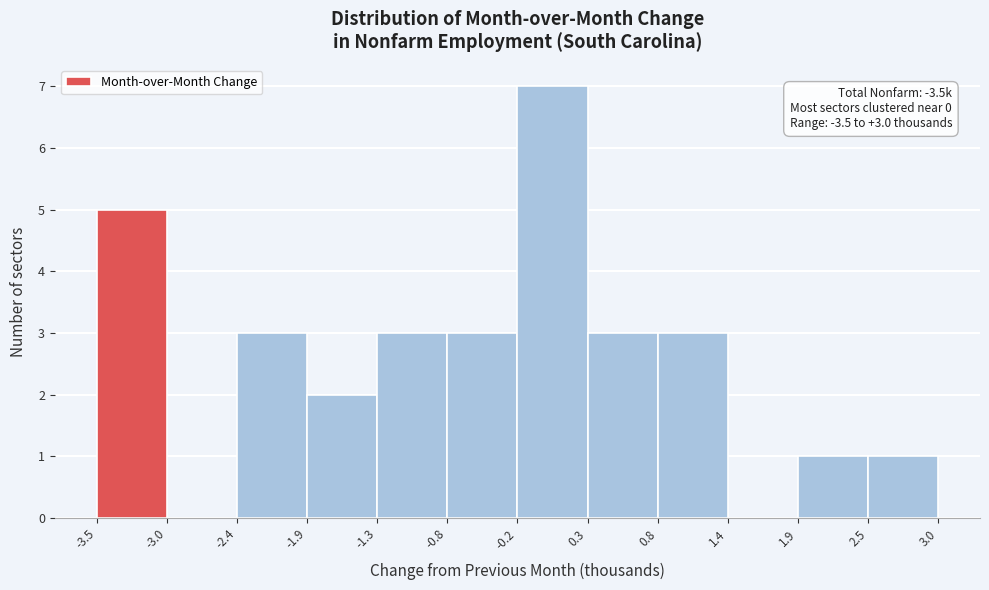

Which range on the x-axis has the tallest bar?

-0.2 to 0.3